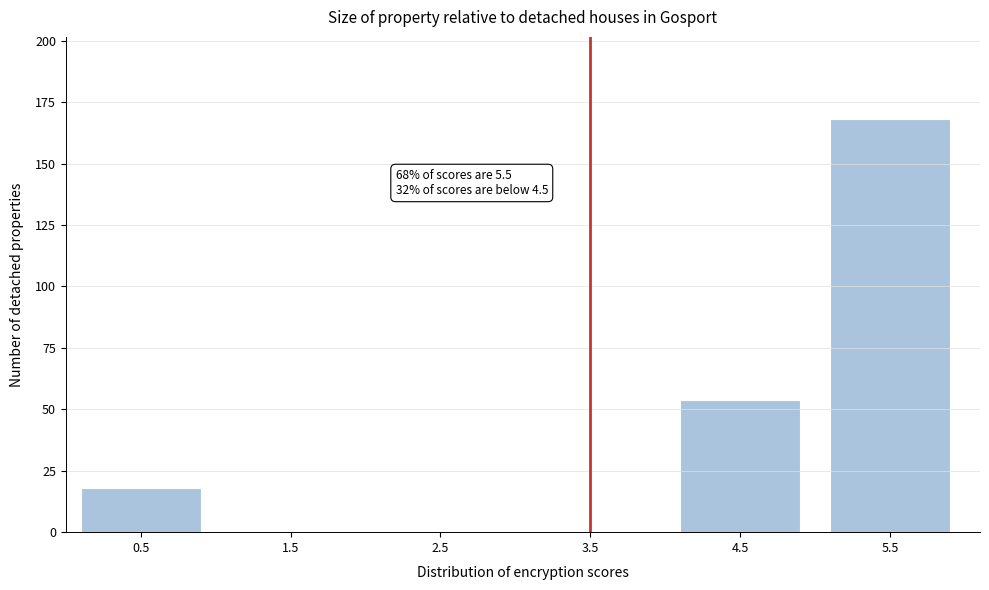

Over which range of the x-axis is the bar tallest?

5 to 6